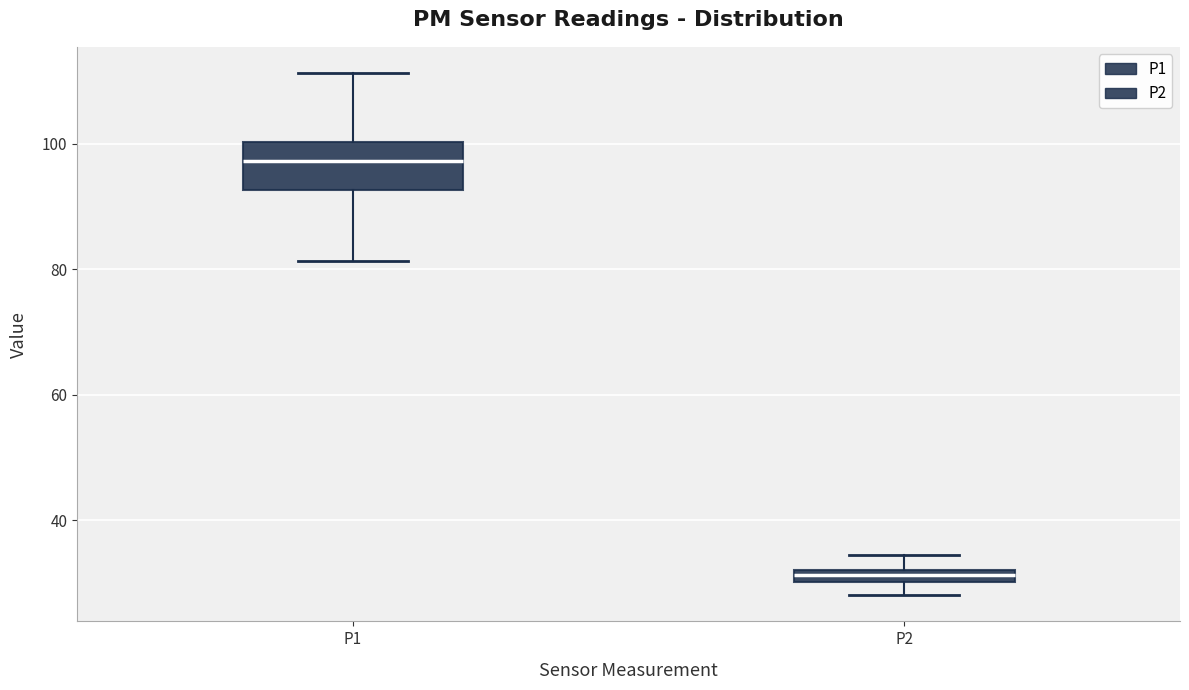

Which box has the lowest median line?

P2